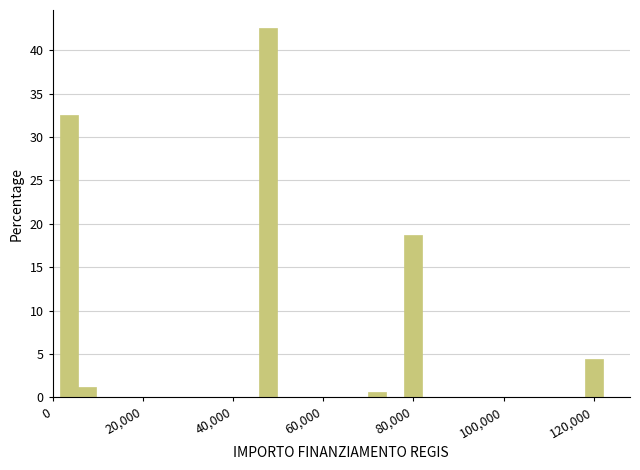

Around what value on the x-axis is the tallest bar? Give the approximate position of its centre, as read against the axis.

48000